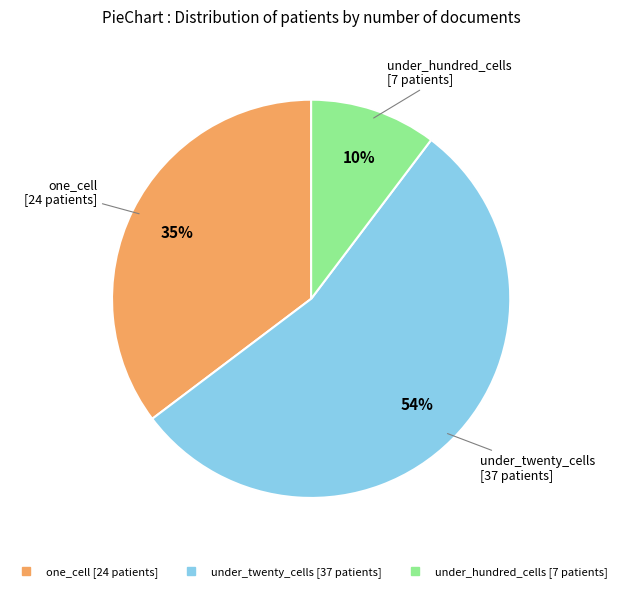

Is there any slice that represents more than half of the pie?

Yes